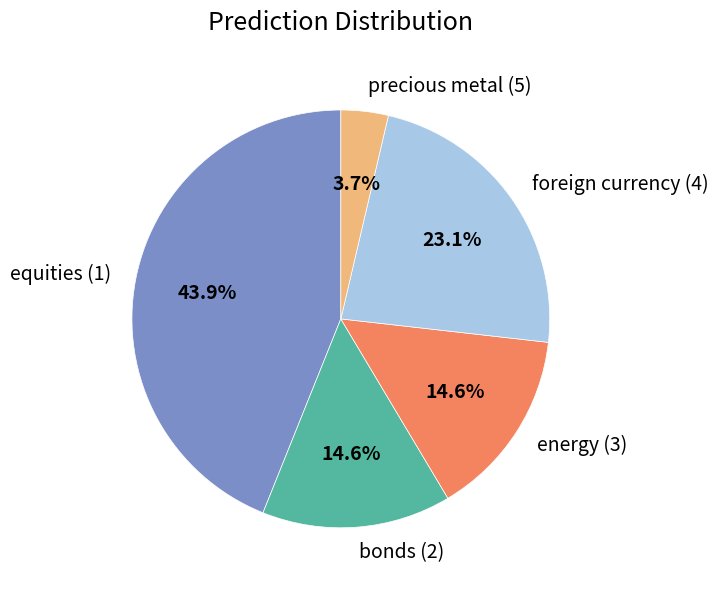

What percentage is the equities (1) slice, to the nearest percent?

44%